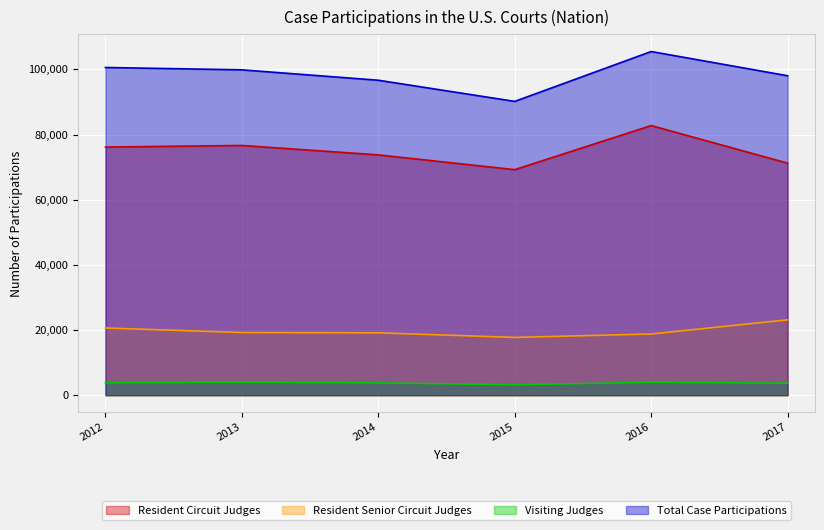

Reading right to left, what are all the values shown in this chart?

Resident Circuit Judges: 71215	82754	69224	73753	76648	76158
Resident Senior Circuit Judges: 23132	18782	17737	19142	19238	20627
Visiting Judges: 3693	3943	3211	3769	3970	3794
Total Case Participations: 98040	105479	90172	96664	99856	100579